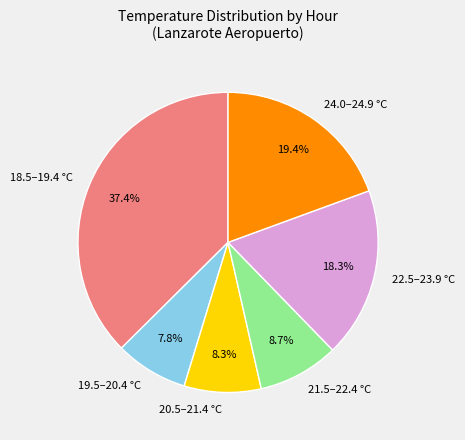

Does any single category account for the majority?

No